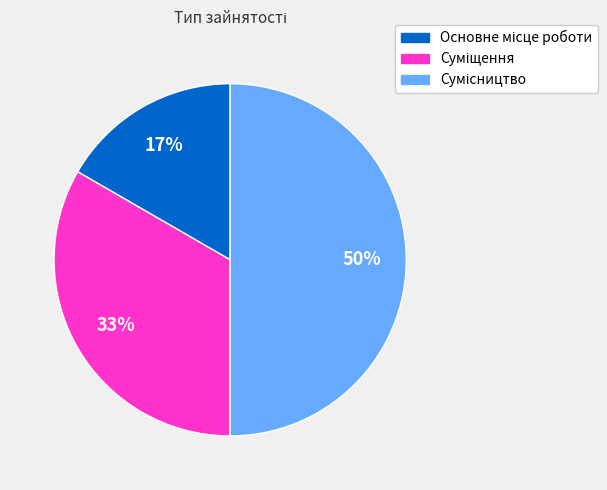

To the nearest percent, what is the difference between the largest and smallest slice percentages?

33%